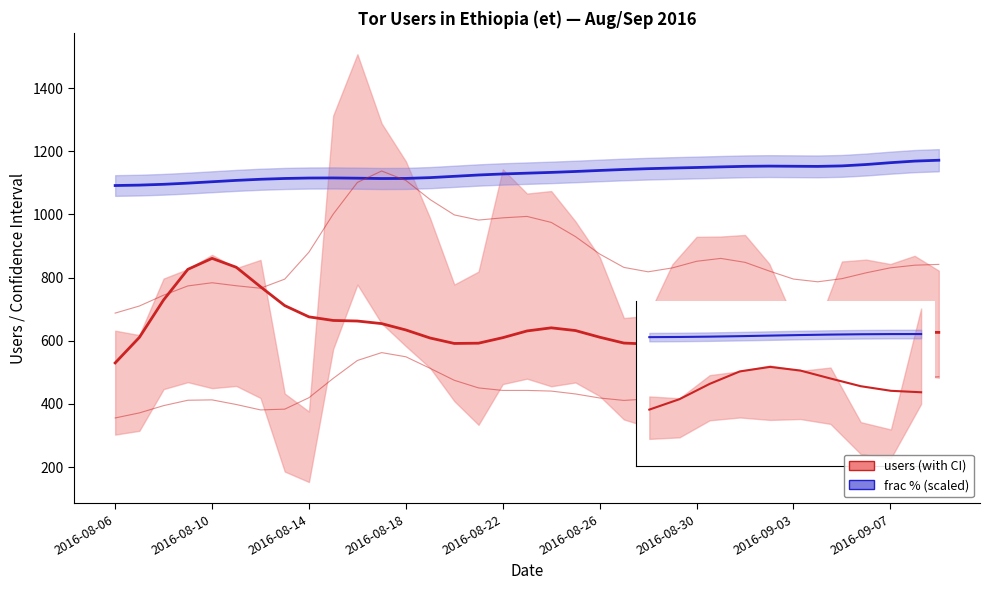

What is the total value across all series at 24?

3071.9